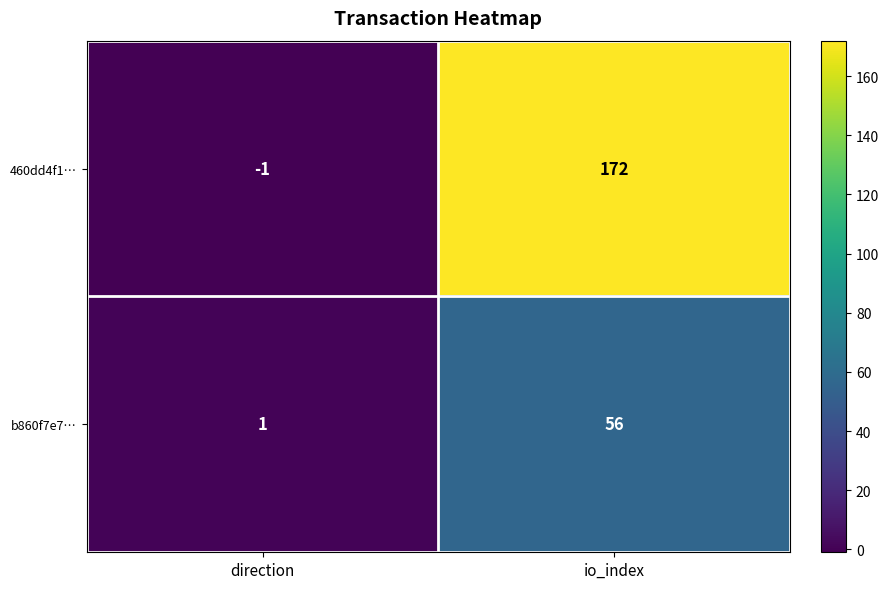

The value of 460dd4f1… at io_index is 172. True or false?

True